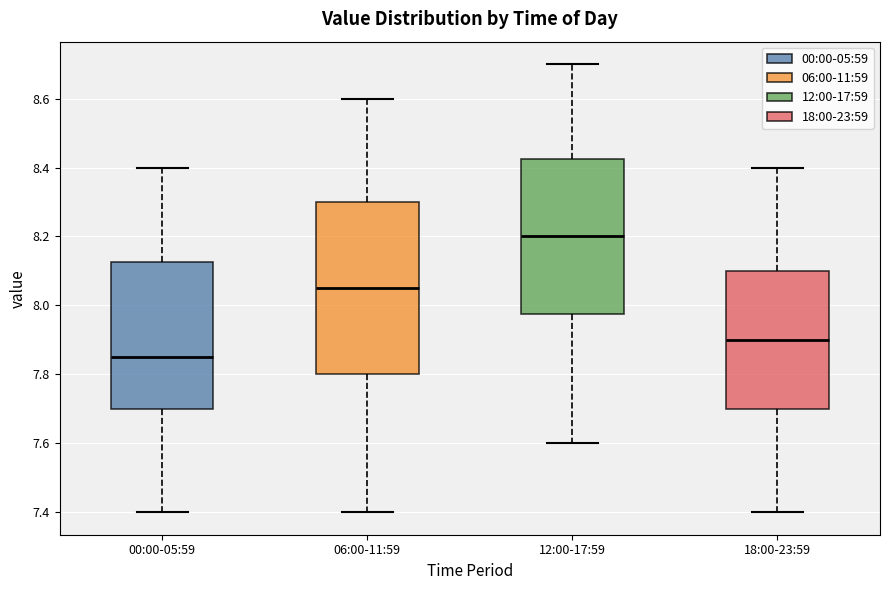

Which box has the lowest median line?

00:00-05:59